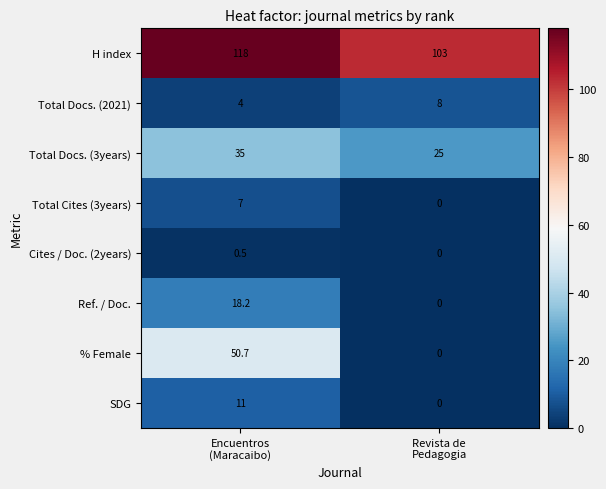

Which series has the largest range (max minus min)?

% Female